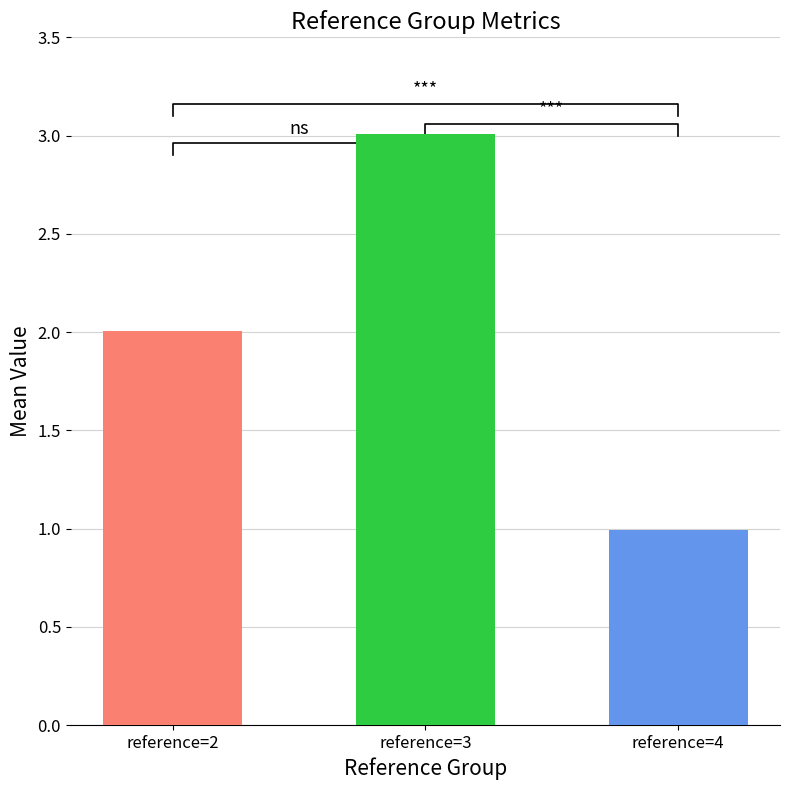

The reference=4 series shows 5.6 at high. True or false?

False